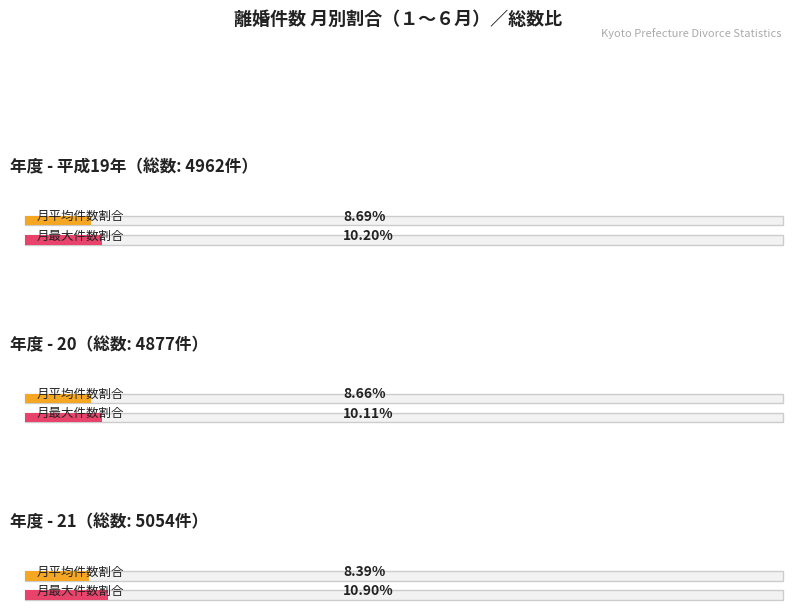

Are the bars grouped side by side (vs. stacked)?

Yes